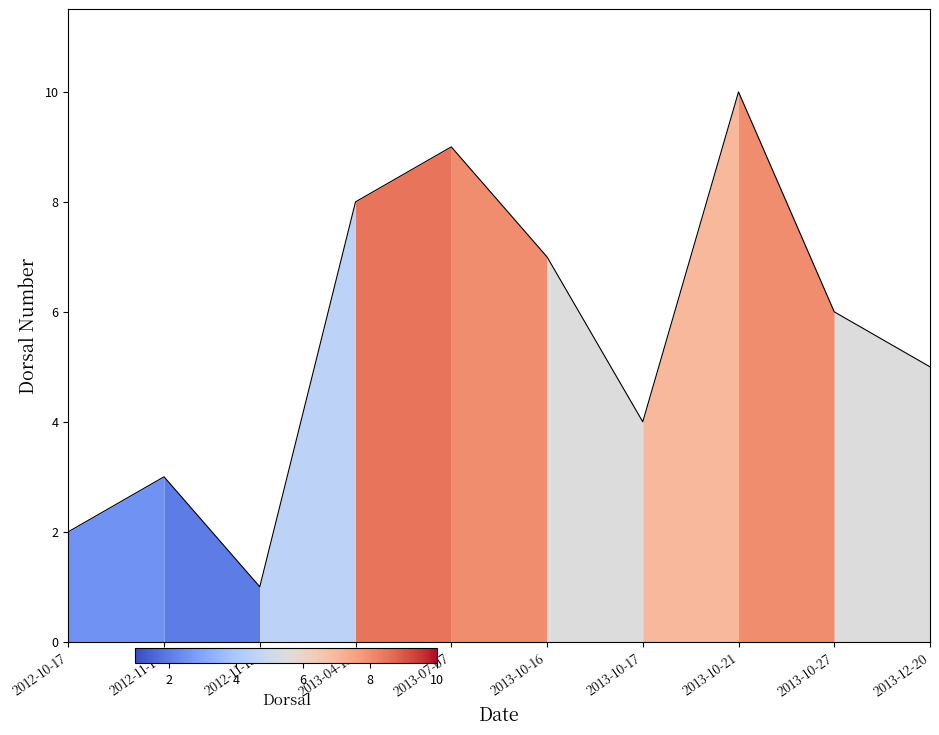

What is the change in value from 2013-10-21 to 2013-10-27?

-4